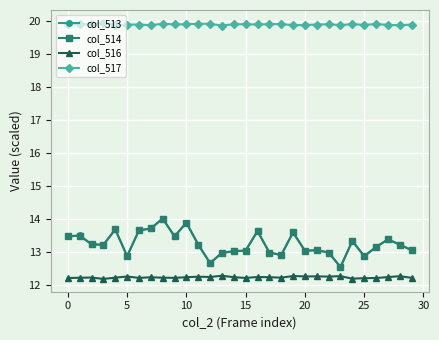

How many lines are shown in the chart?

4